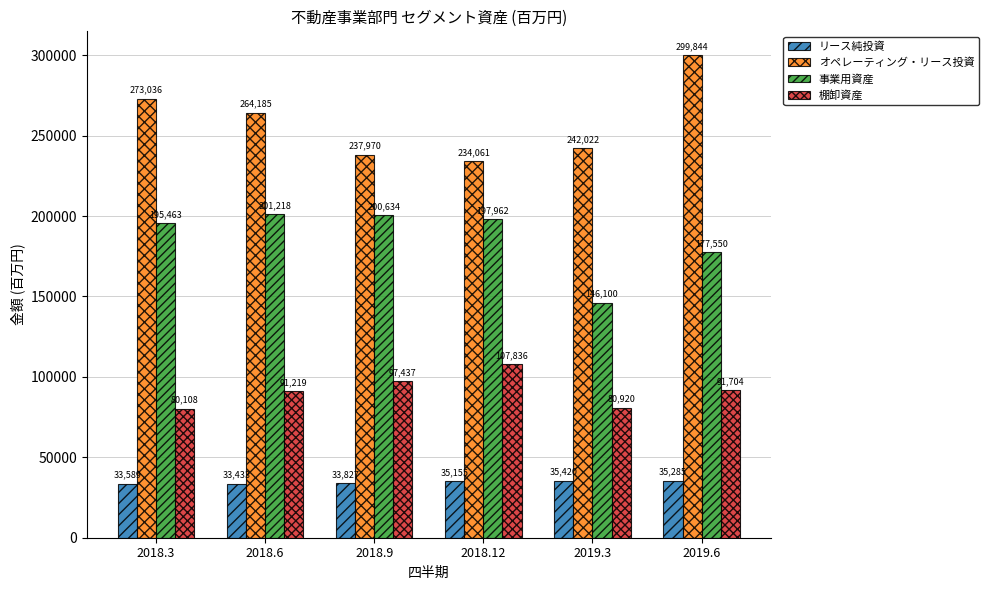

The 棚卸資産 series shows 142657 at 2019.6. True or false?

False